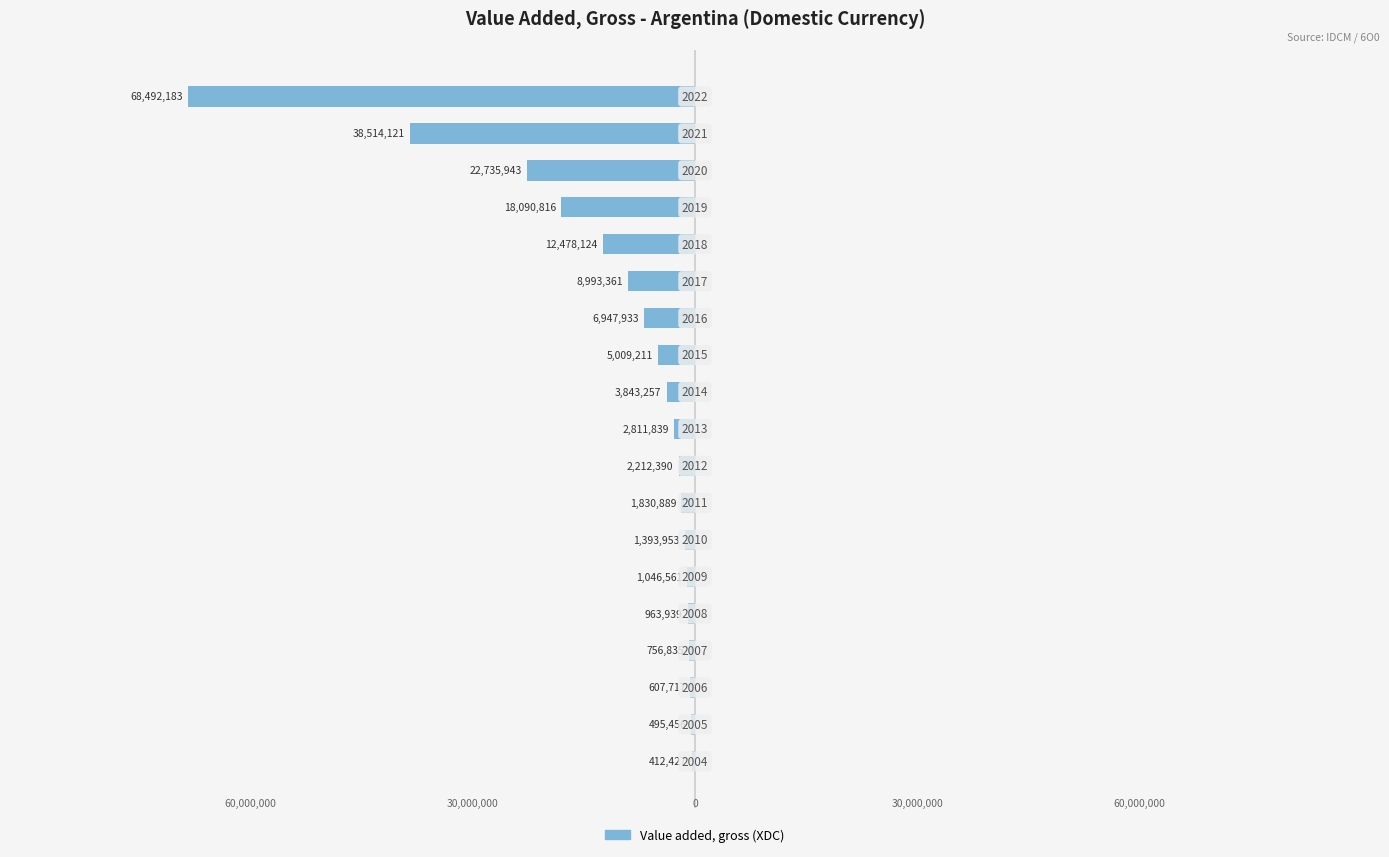

Are the bars horizontal?

Yes